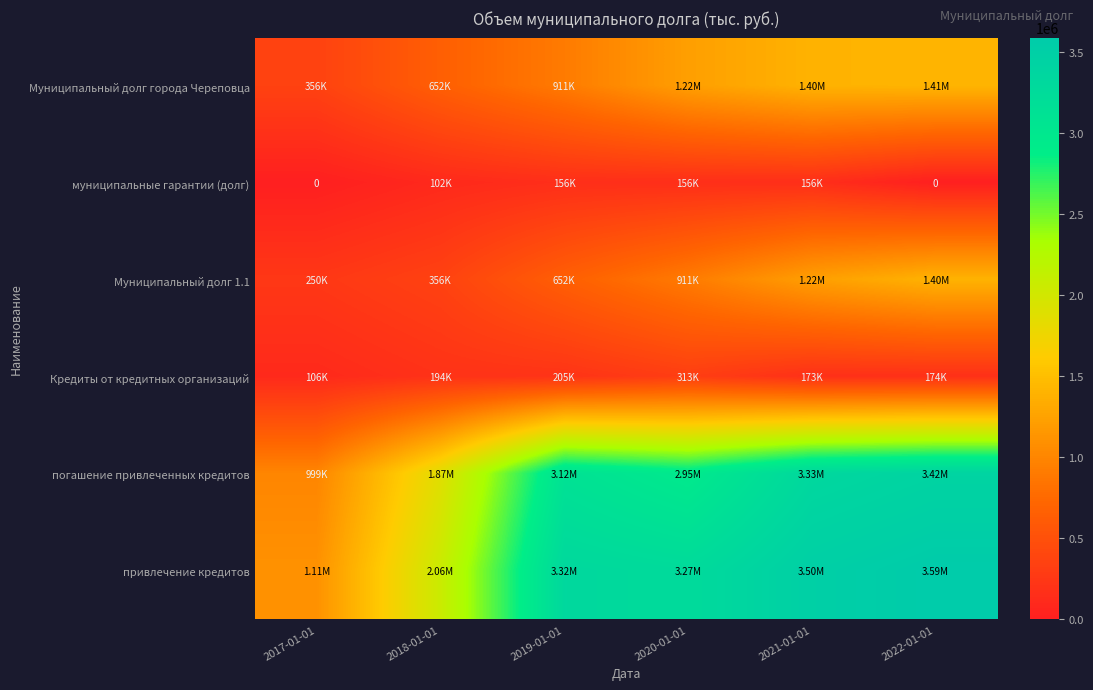

List the labels in order of погашение привлеченных кредитов value, smallest first.

2017-01-01, 2018-01-01, 2020-01-01, 2019-01-01, 2021-01-01, 2022-01-01